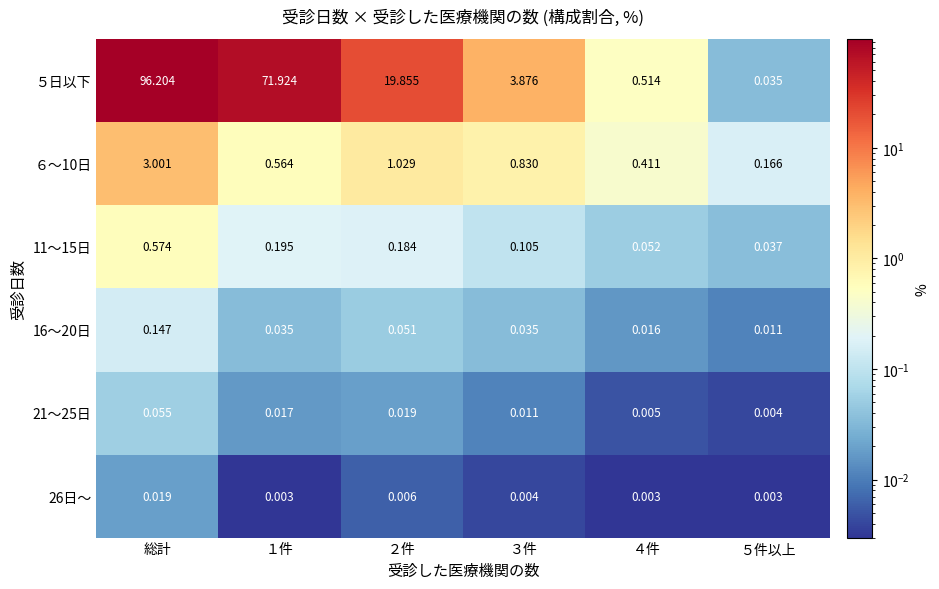

At which category is the sum across all series the highest?

総計